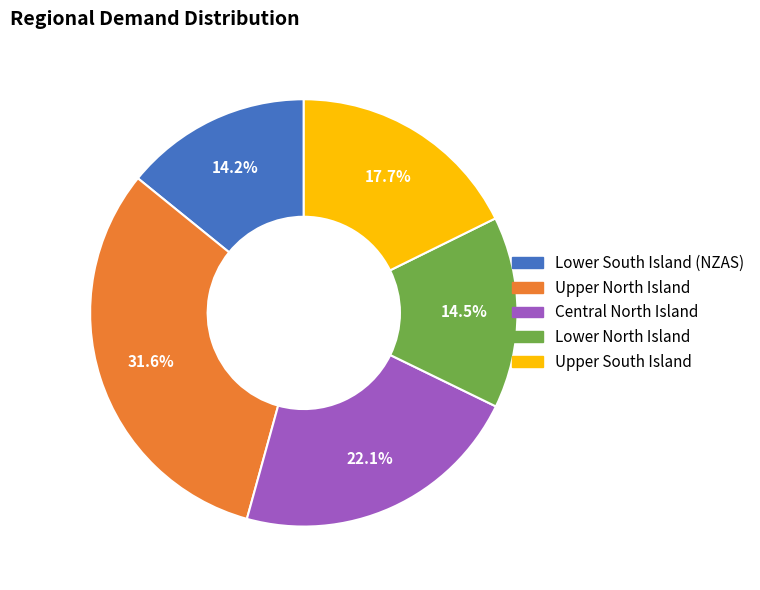

Which category has the biggest portion of the pie?

Upper North Island